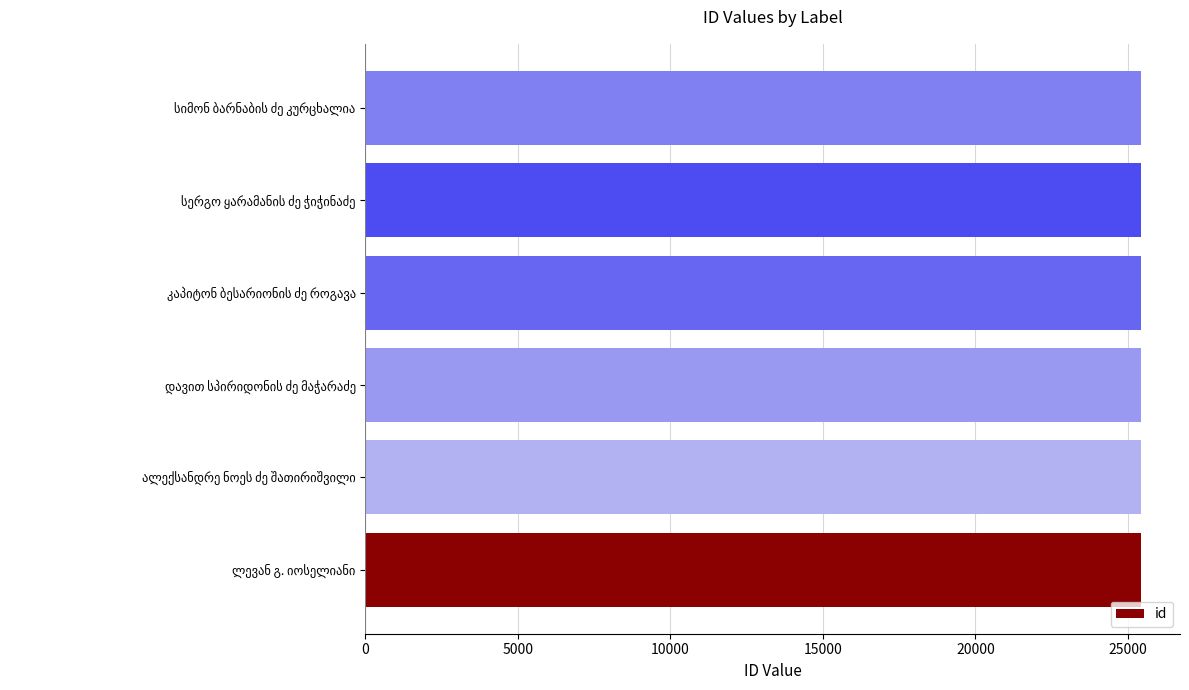

How many bars are there in total?

6